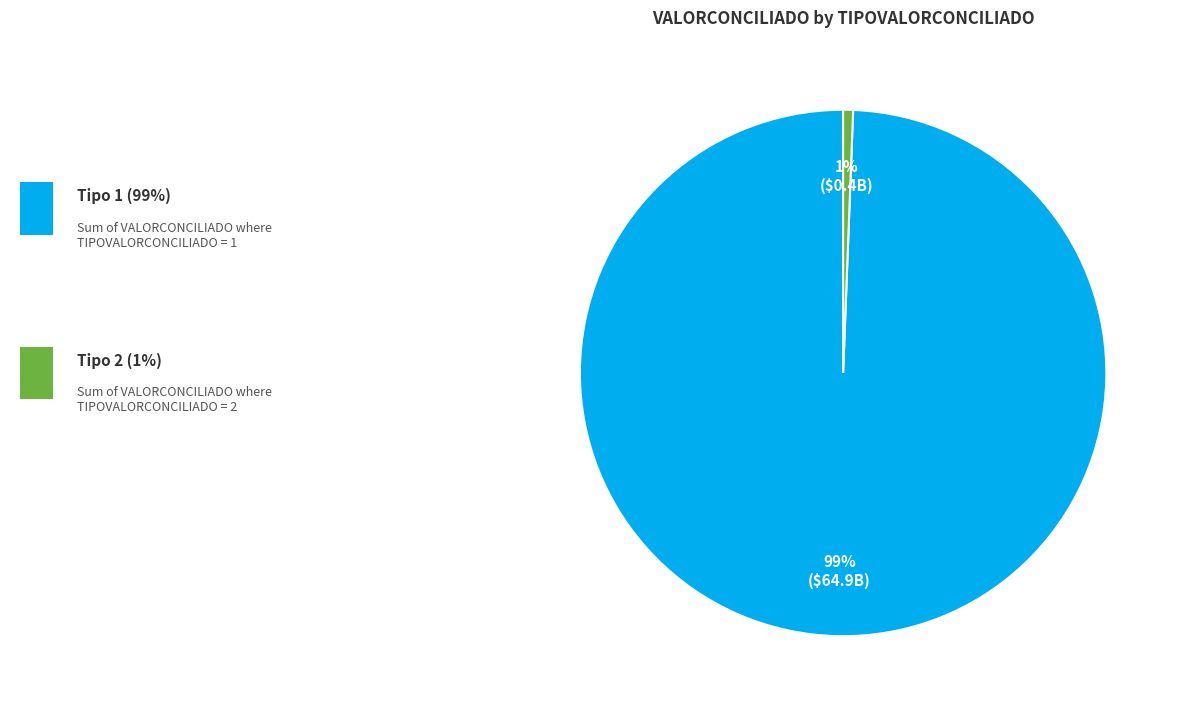

Is there a majority slice in this chart?

Yes